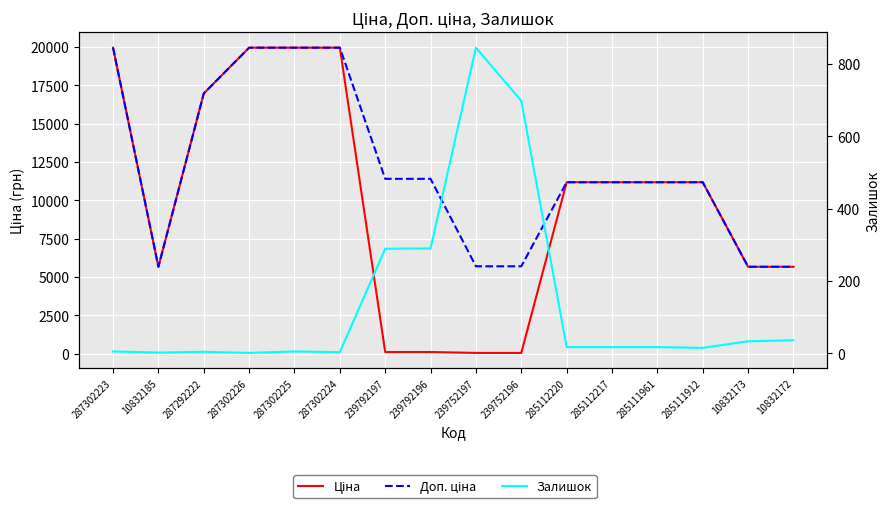

Reading left to right, list all the values displayed in this chart.

Ціна: 19964.2	5673.8	16976.3	19964.2	19964.2	19964.2	114.1	114.1	57.0	57.0	11188.2	11188.2	11188.2	11188.2	5673.8	5673.8
Доп. ціна: 19964.2	5673.8	16976.3	19964.2	19964.2	19964.2	11410.0	11410.0	5705.0	5705.0	11188.2	11188.2	11188.2	11188.2	5673.8	5673.8
Залишок: 5.0	2.0	4.0	1.0	5.0	3.0	289.0	290.0	845.0	698.0	17.0	17.0	17.0	15.0	33.0	36.0